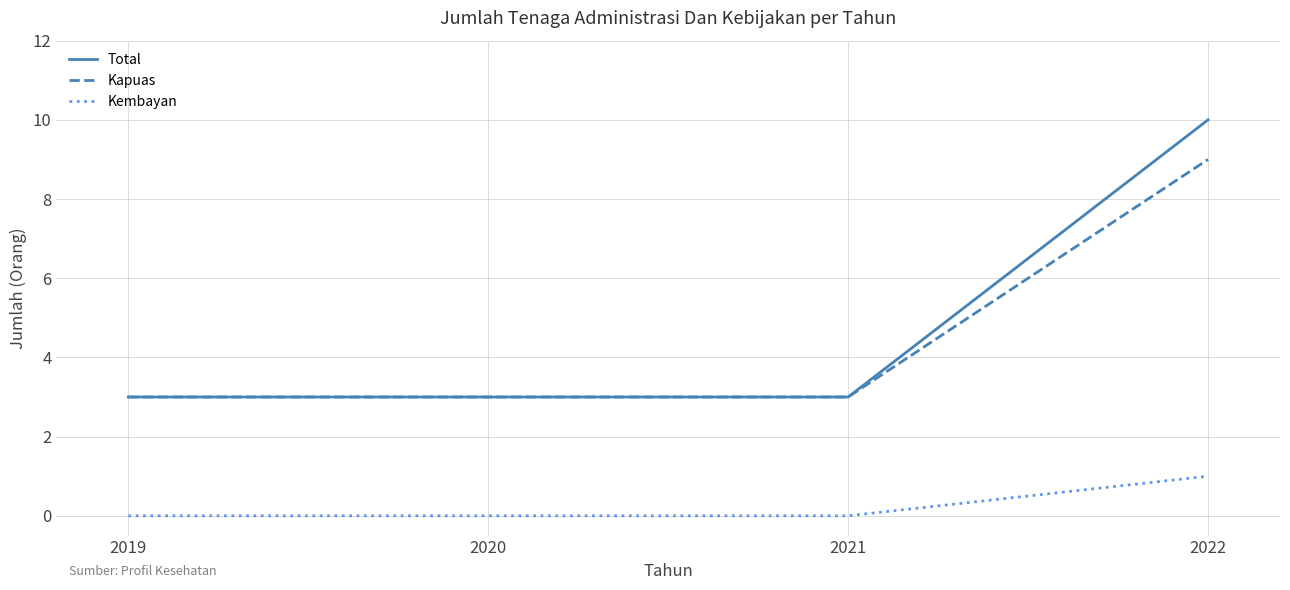

True or false: Kapuas has more than 2 interior local peaks.

False